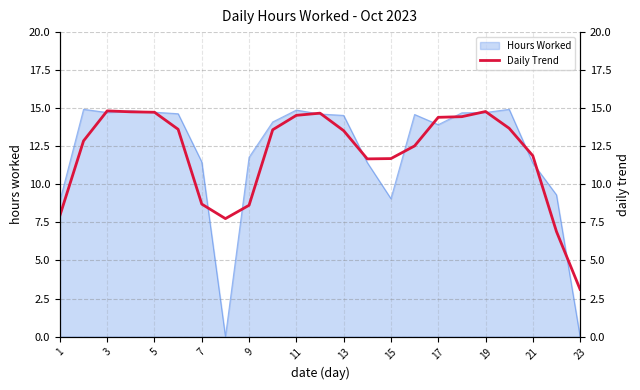

Is it true that Hours Worked equals 11.8 at 9?

True